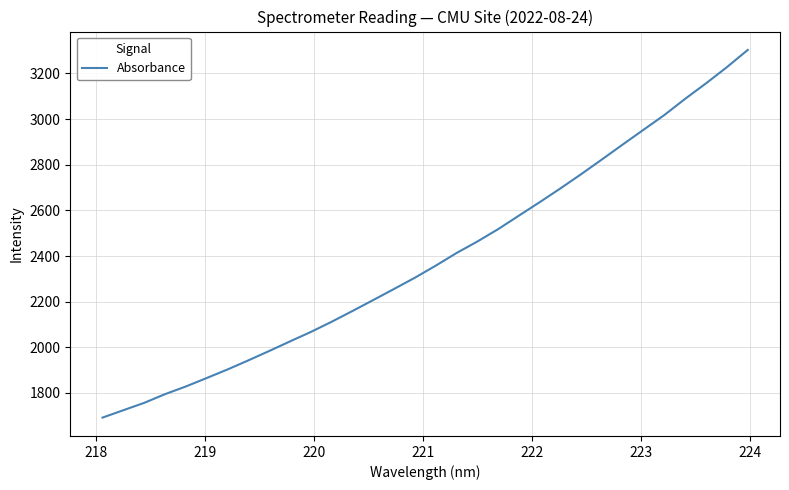

What is the smallest value displayed?

1691.9